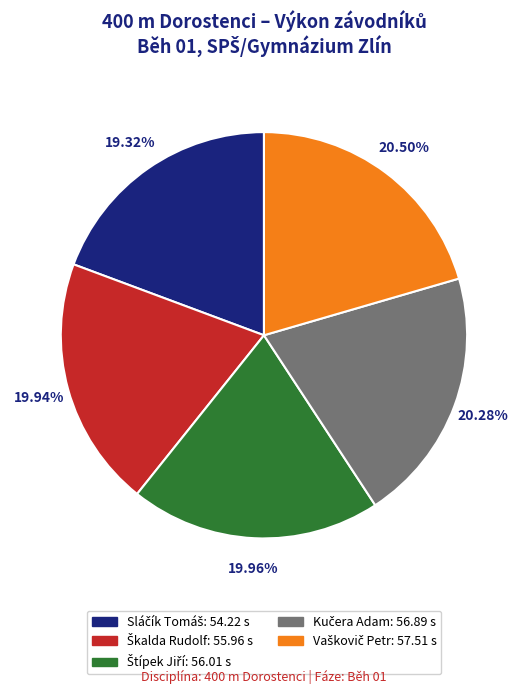

Is there any slice that represents more than half of the pie?

No